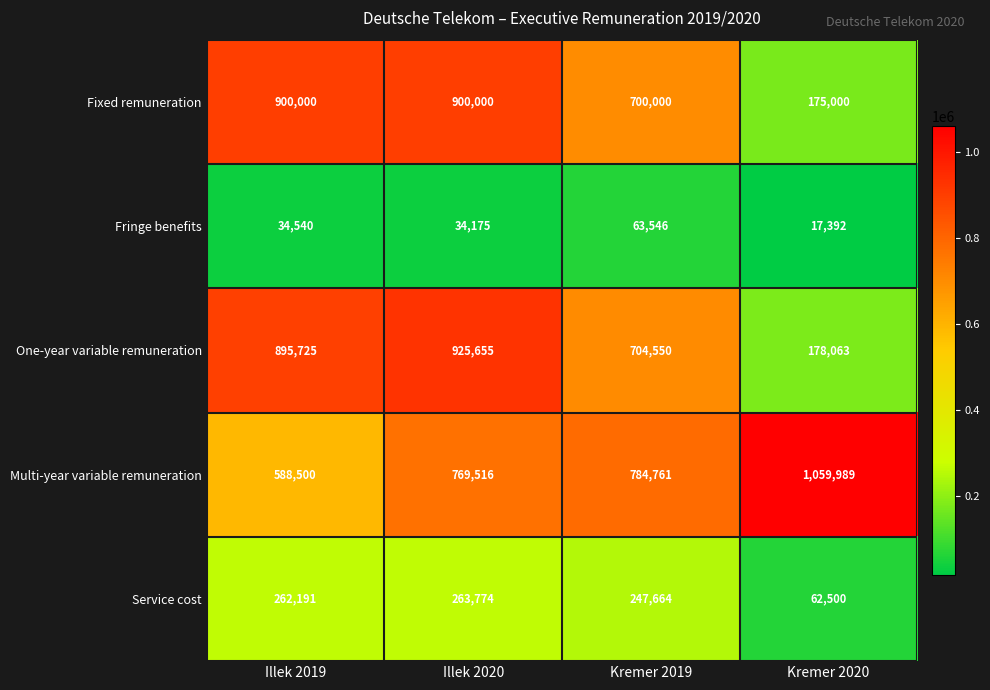

Reading left to right, list all the values displayed in this chart.

Fixed remuneration: 900000	900000	700000	175000
Fringe benefits: 34540	34175	63546	17392
One-year variable remuneration: 895725	925655	704550	178063
Multi-year variable remuneration: 588500	769516	784761	1059989
Service cost: 262191	263774	247664	62500